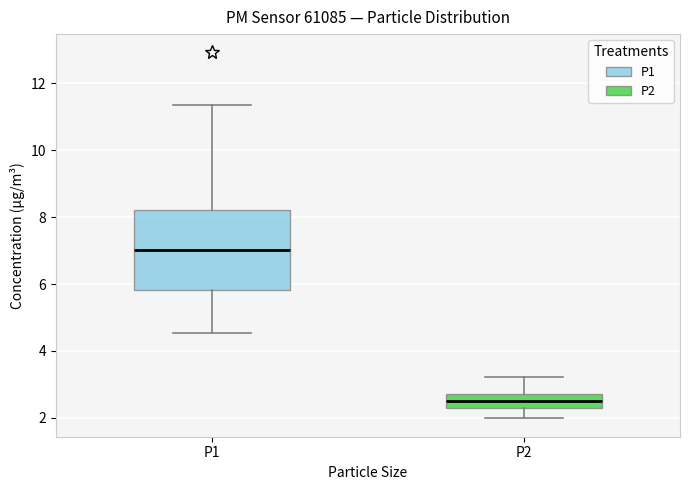

Reading left to right, transcribe this box plot: for each box, give where its median line is, the range the box spans, and where its two whiskers end, as read against the y-axis. The values are not printed on the chart, so give them approximately, as read against the axis.

P1: median 7.0, box 5.8 to 8.2, whiskers 4.6 to 11.4
P2: median 2.6, box 2.4 to 2.8, whiskers 2.0 to 3.2